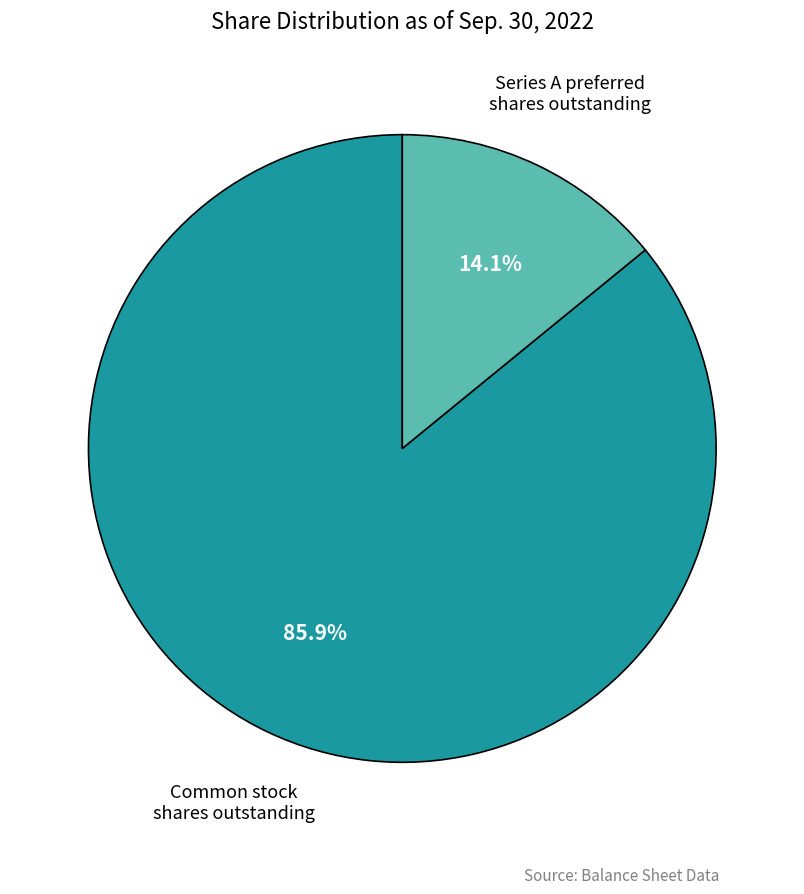

Is there any slice that represents more than half of the pie?

Yes